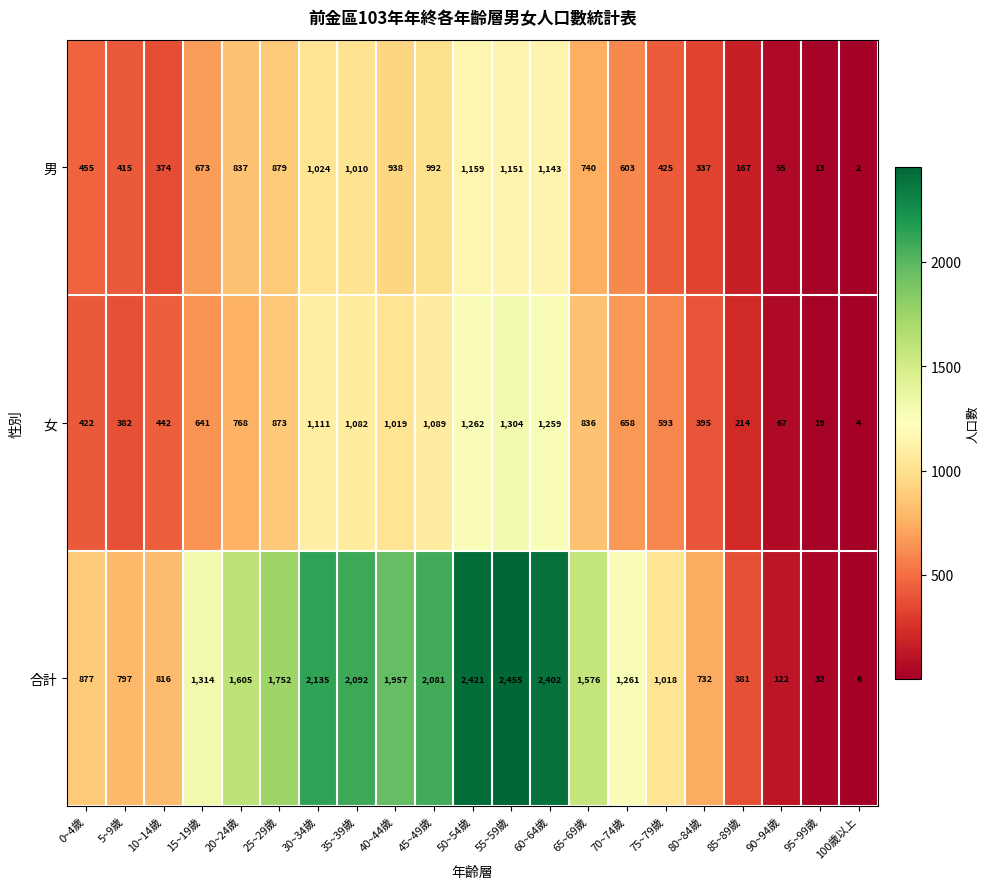

Rank the categories by 男 value from lowest to highest.

100歲以上, 95~99歲, 90~94歲, 85~89歲, 80~84歲, 10~14歲, 5~9歲, 75~79歲, 0~4歲, 70~74歲, 15~19歲, 65~69歲, 20~24歲, 25~29歲, 40~44歲, 45~49歲, 35~39歲, 30~34歲, 60~64歲, 55~59歲, 50~54歲